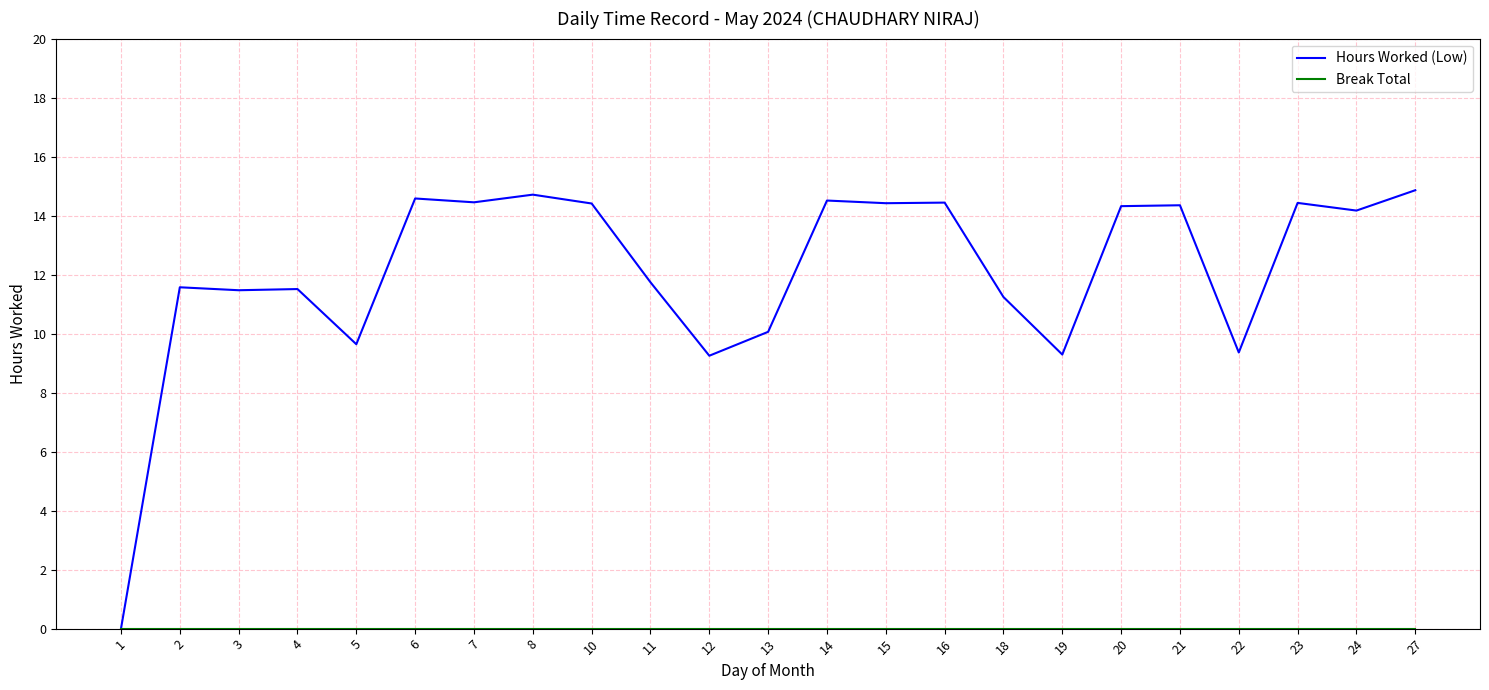

Is it true that Hours Worked (Low) equals 14.4 at 7?

True